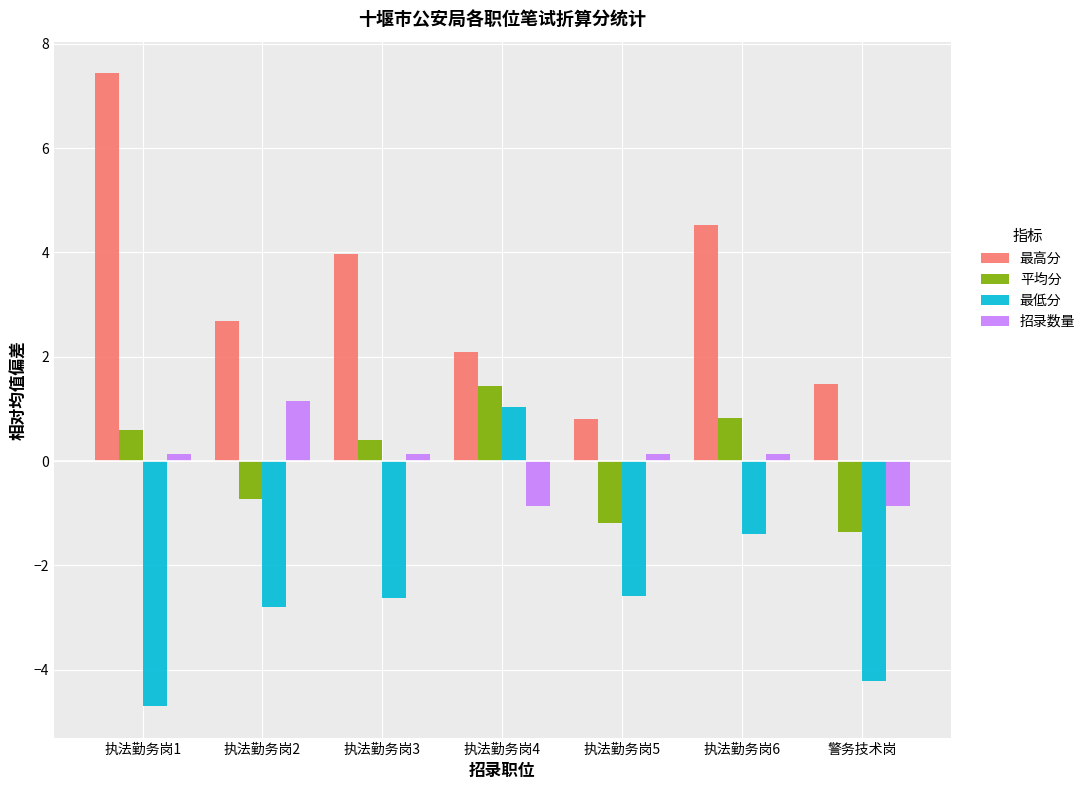

How many data points in 招录数量 are less than 0?

2